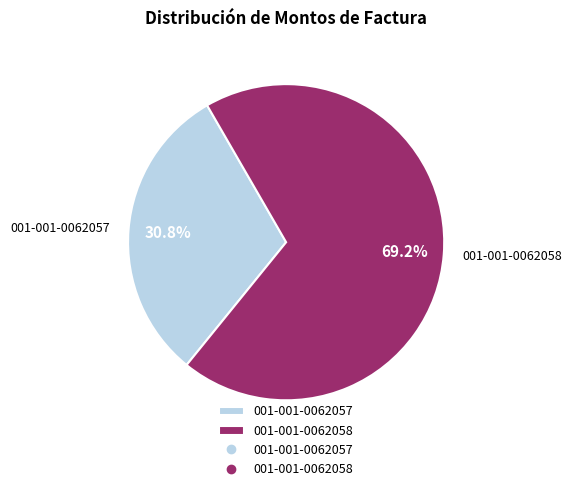

What is the largest slice in the pie chart?

001-001-0062058